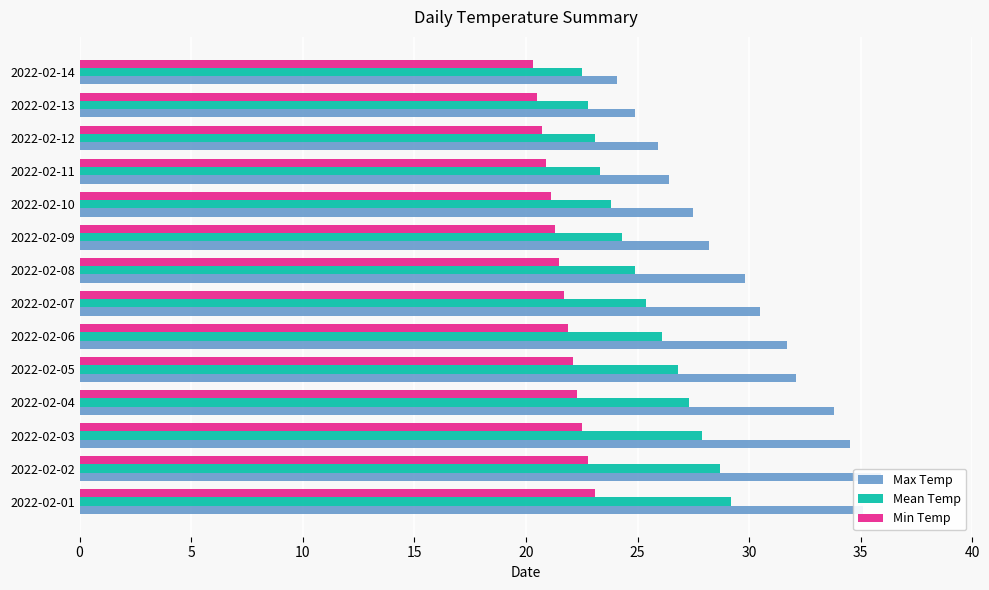

What is the difference between the maximum and minimum values in the Mean Temp series?

6.7